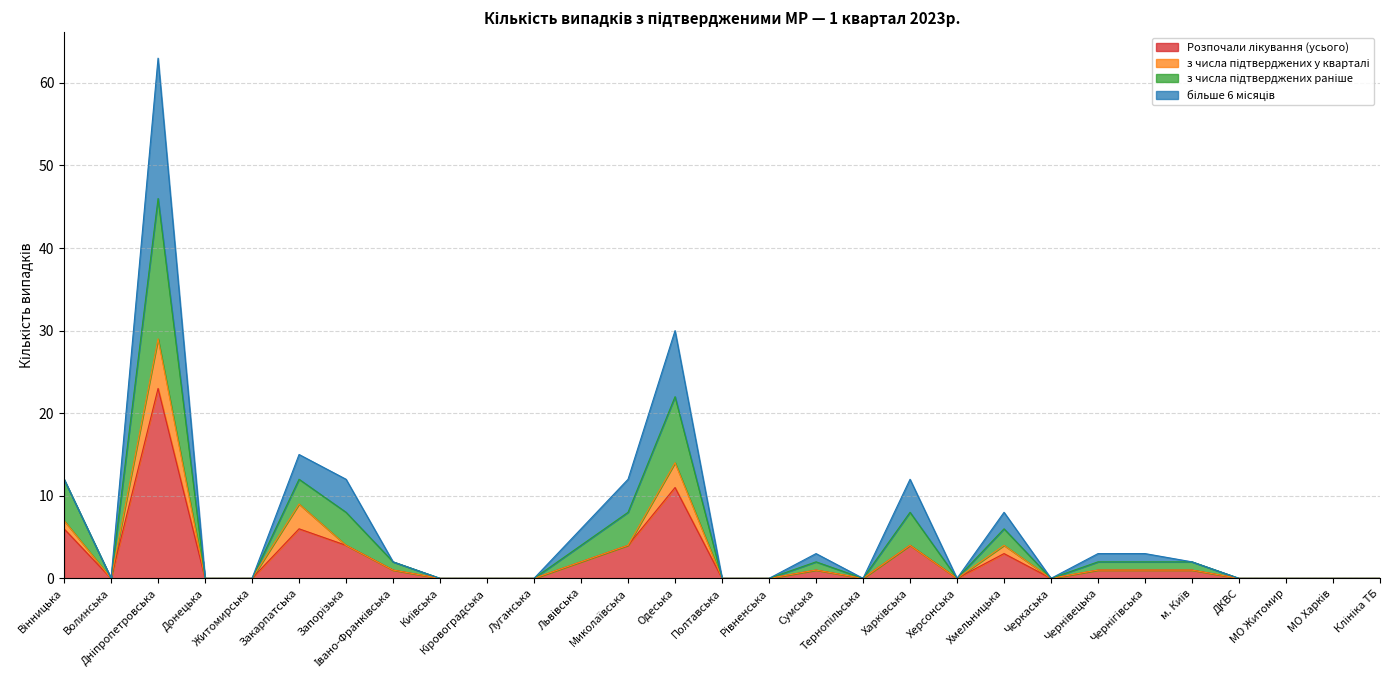

At which category does Розпочали лікування (усього) reach its first local peak?

Дніпропетровська